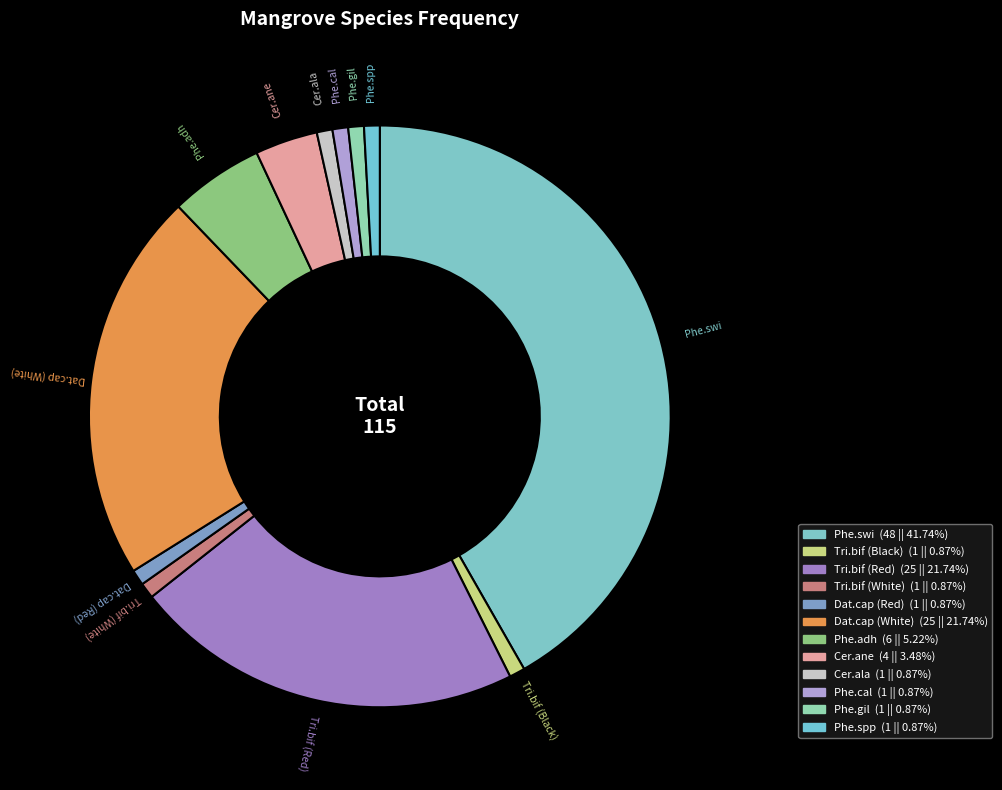

How many segments does this pie chart have?

12